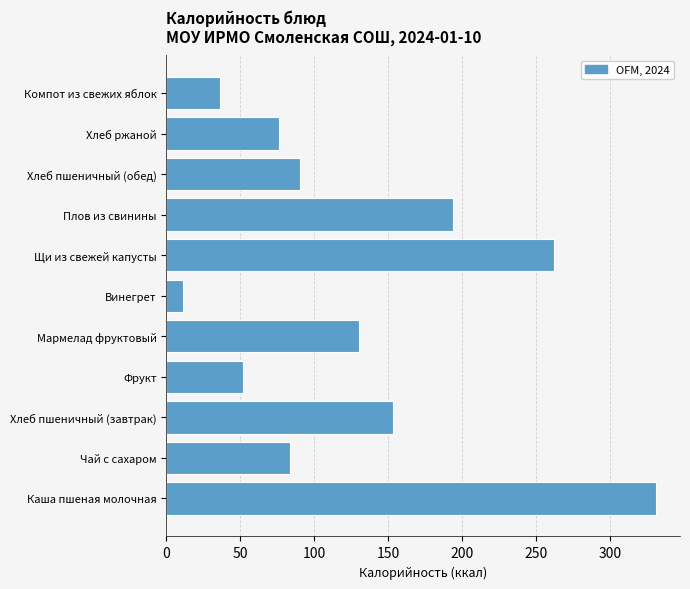

Reading top to bottom, extract all data points from this chart.

Компот из свежих яблок=36.0	Хлеб ржаной=76.0	Хлеб пшеничный (обед)=90.4	Плов из свинины=193.7	Щи из свежей капусты=262.5	Винегрет=11.0	Мармелад фруктовый=130.0	Фрукт=52.0	Хлеб пшеничный (завтрак)=153.1	Чай с сахаром=83.6	Каша пшеная молочная=331.0